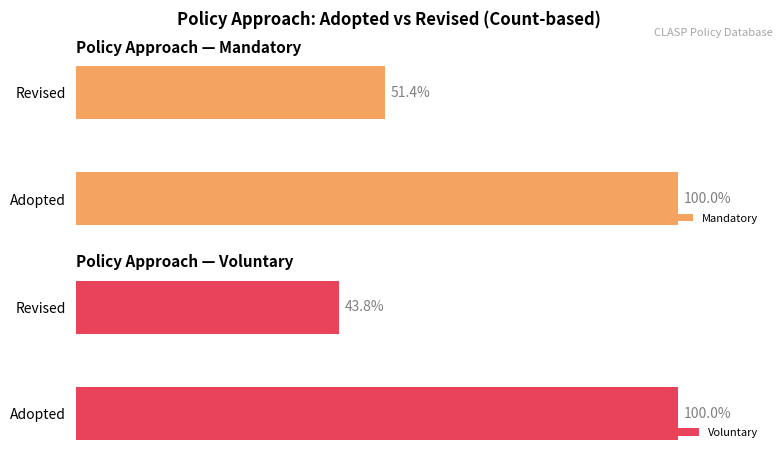

Rank the categories by Mandatory value from lowest to highest.

Revised, Adopted